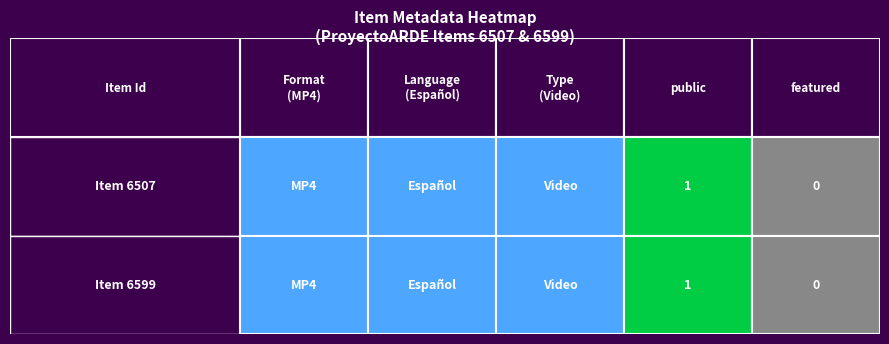

How many positive values does the 6599 series have?

4